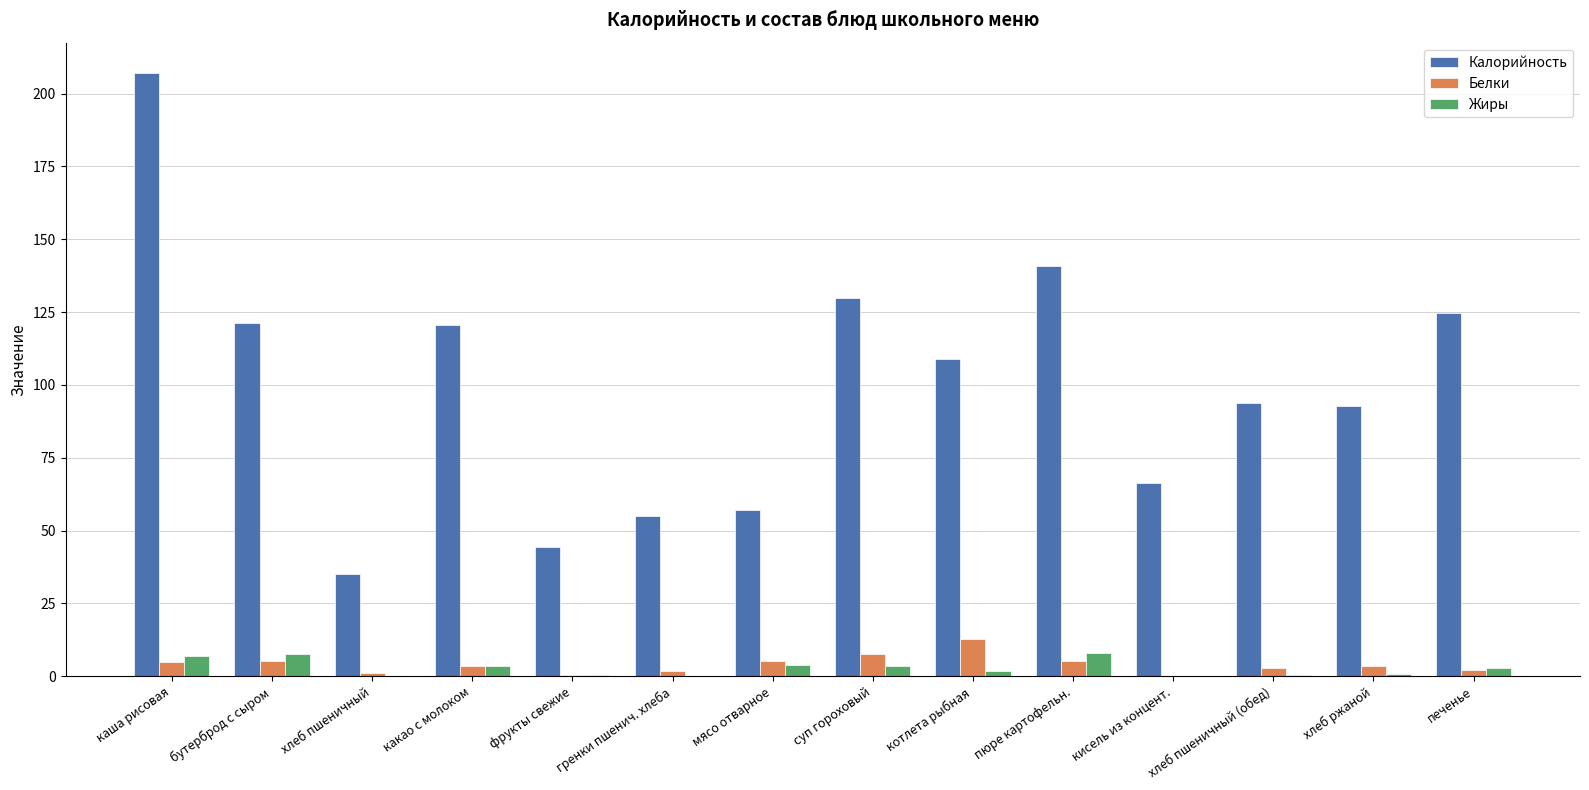

What is the total value across all series at печенье?

129.8